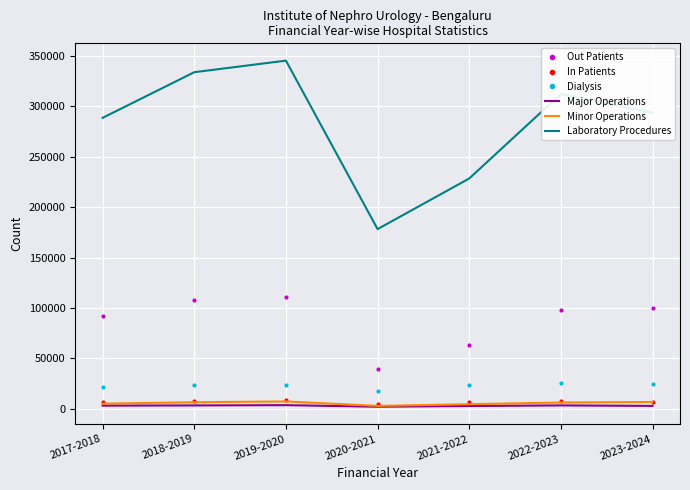

Which series has the widest spread of values?

Laboratory Procedures